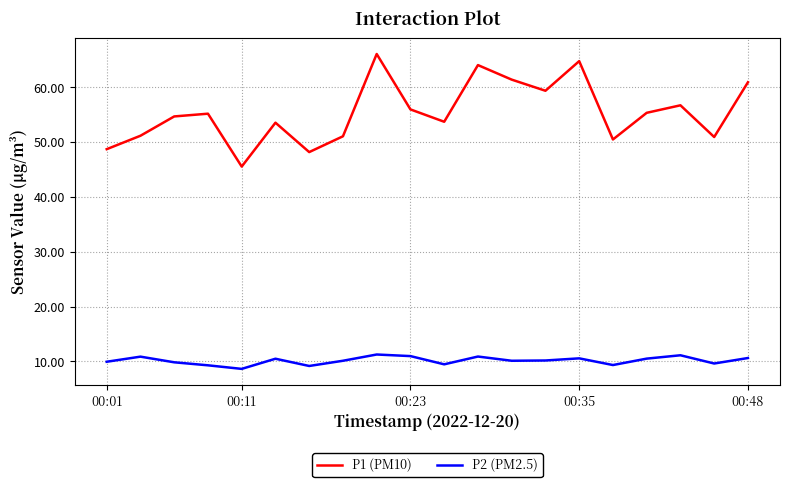

True or false: P1 (PM10) and P2 (PM2.5) cross at least once.

False